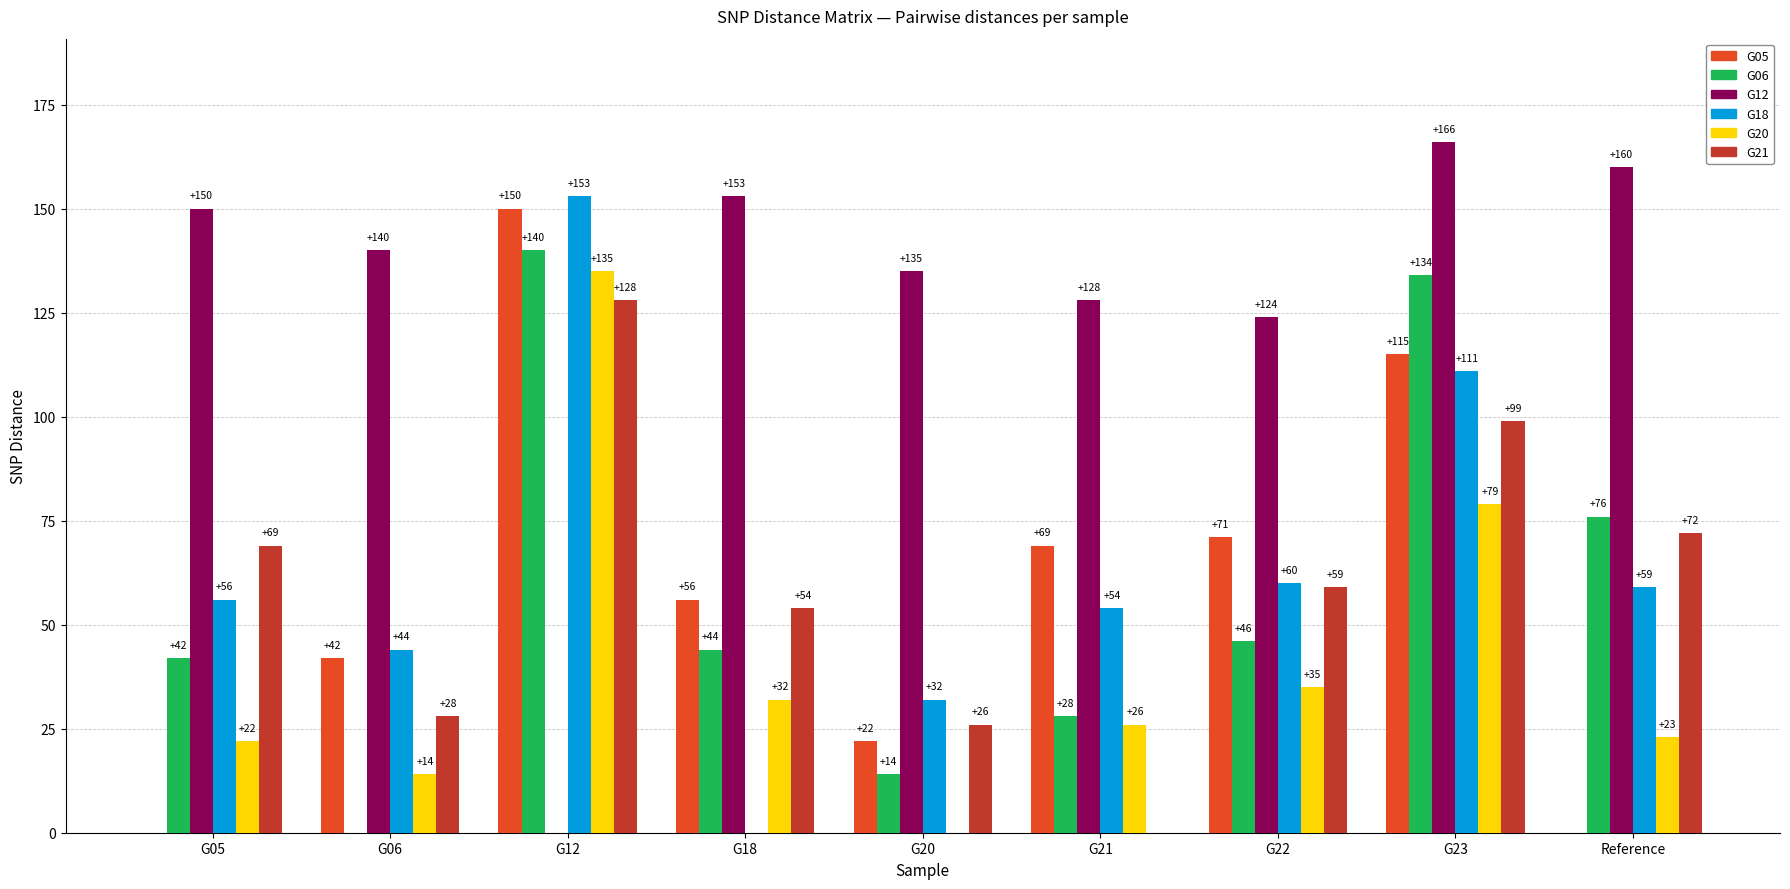

Does the chart contain stacked bars?

No